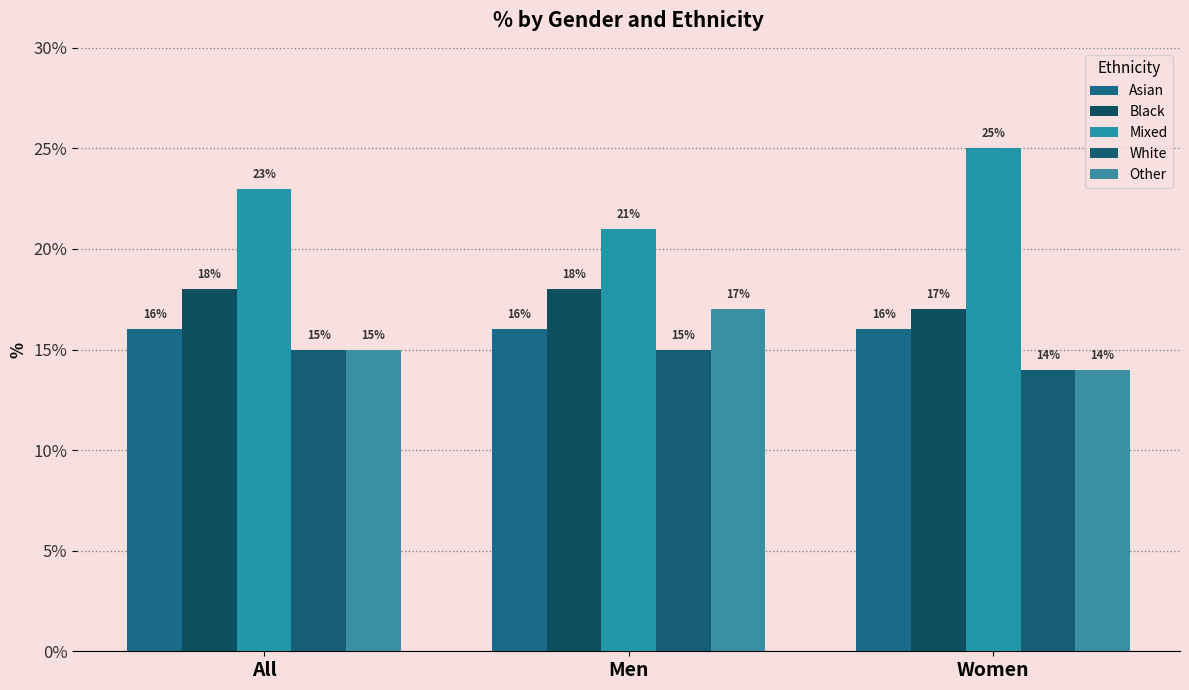

What is the label of the 2nd bar from the right?

Men